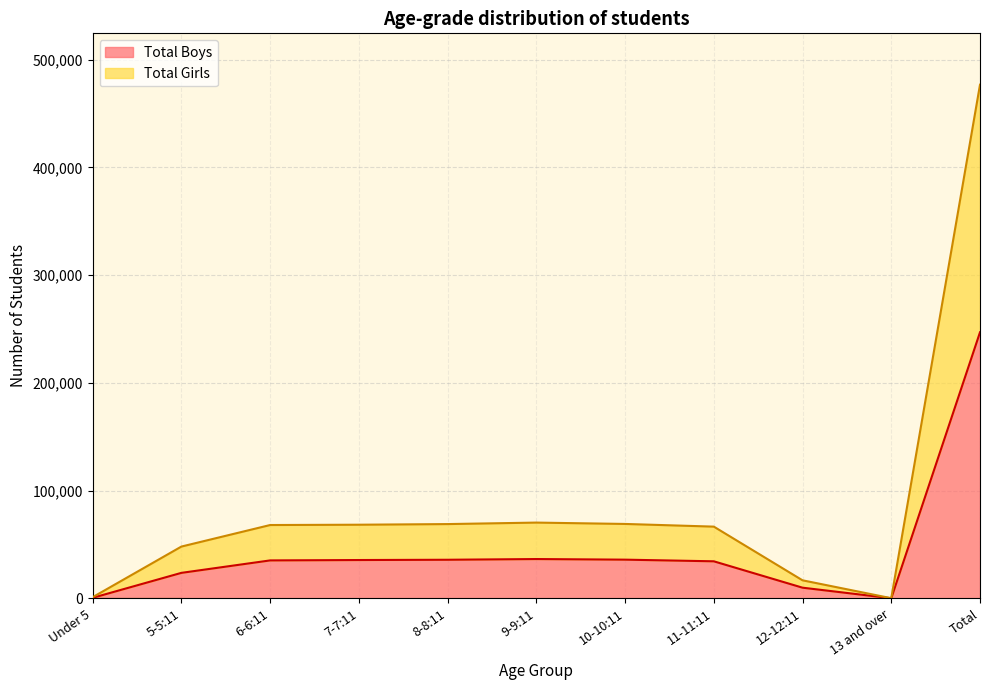

What is the greatest value displayed?

476861